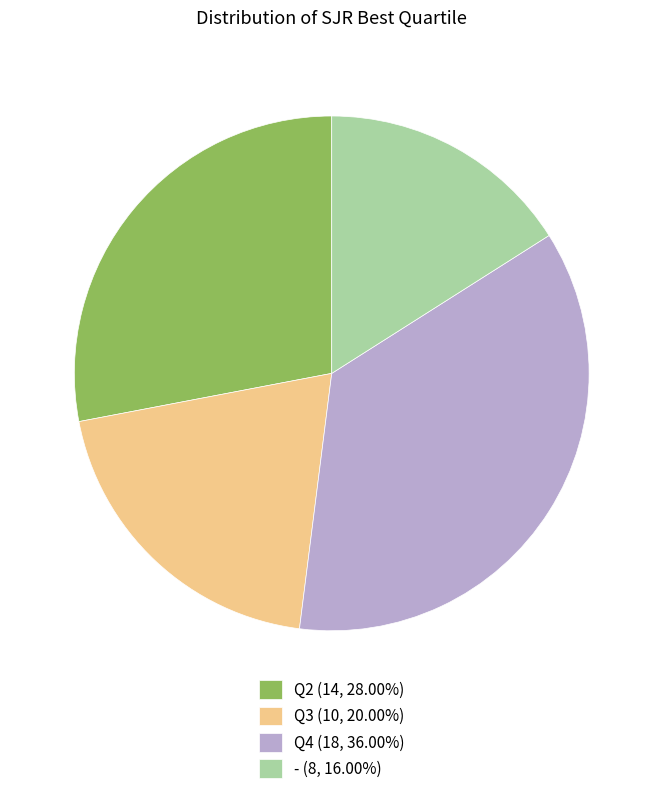

Is the sum of - (8, 16.00%) and Q2 (14, 28.00%) greater than half?

No